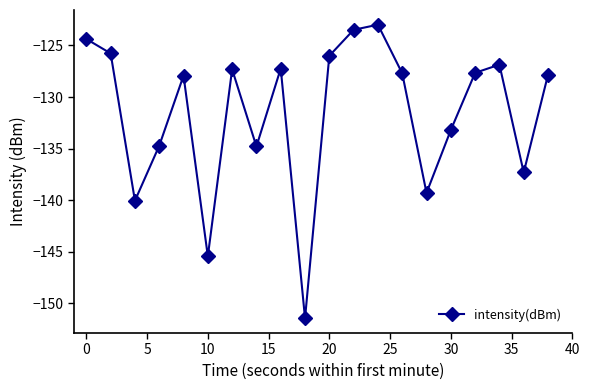

How many interior local valleys (lower than both neighbors) does the data have?

6